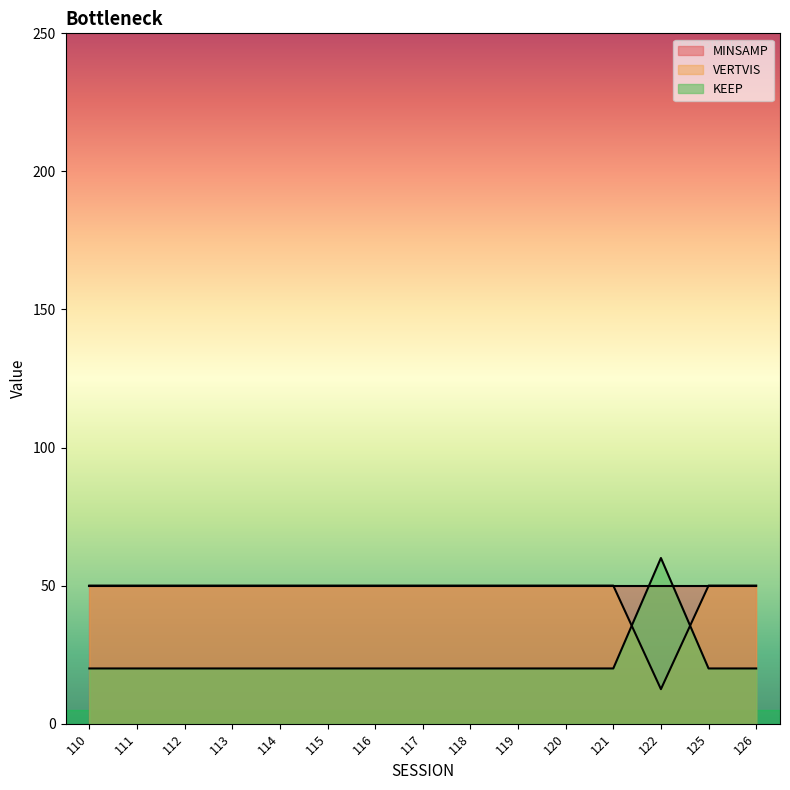

How many intersections are there between KEEP and VERTVIS?

2